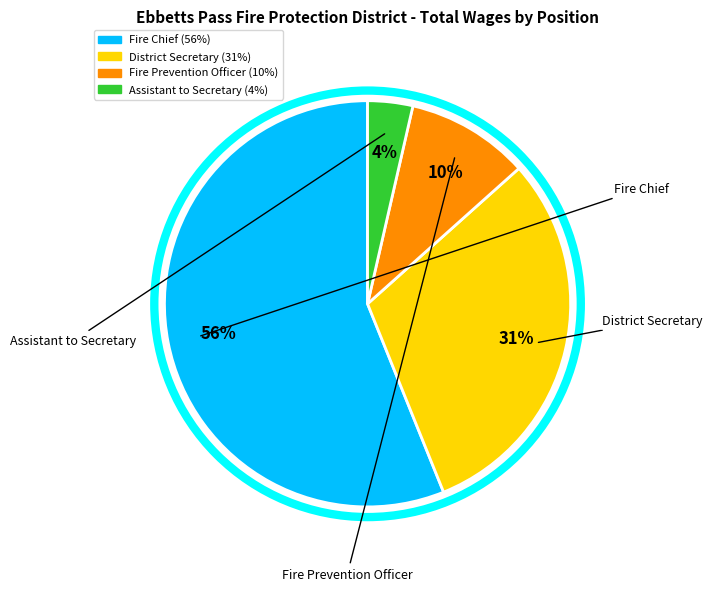

Combined, do Fire Chief and Assistant to Secretary account for over 50%?

Yes